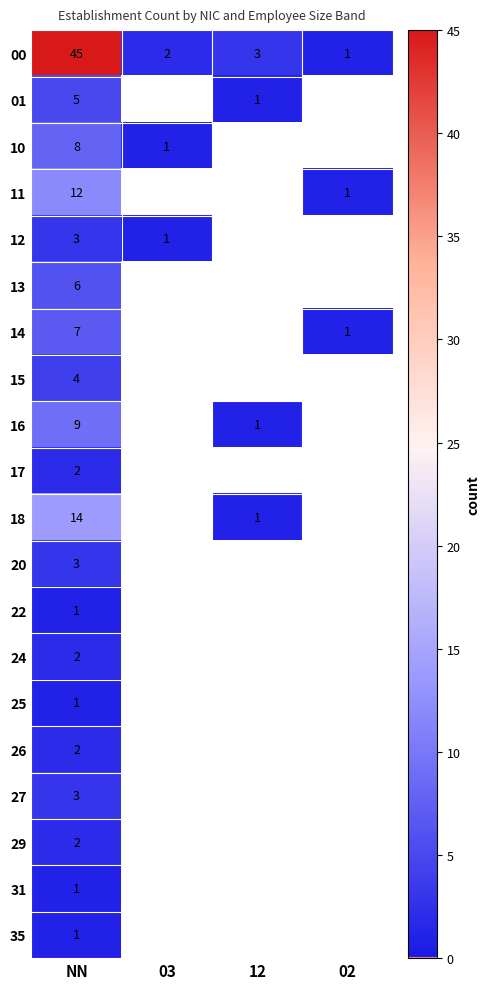

True or false: 10 has a value of 2 at NN.

False